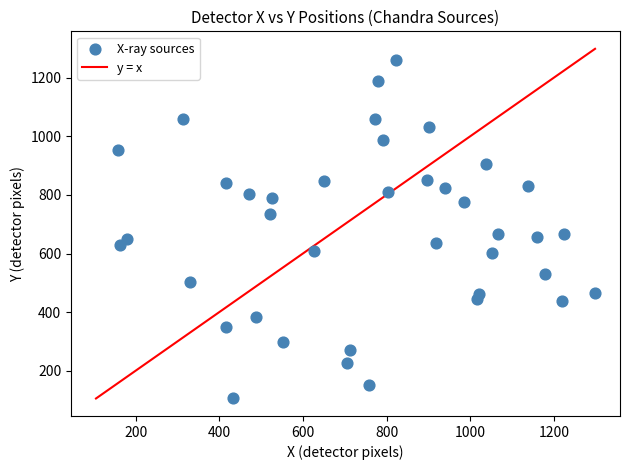

What is the range of X values (max minus min)?

1142.0